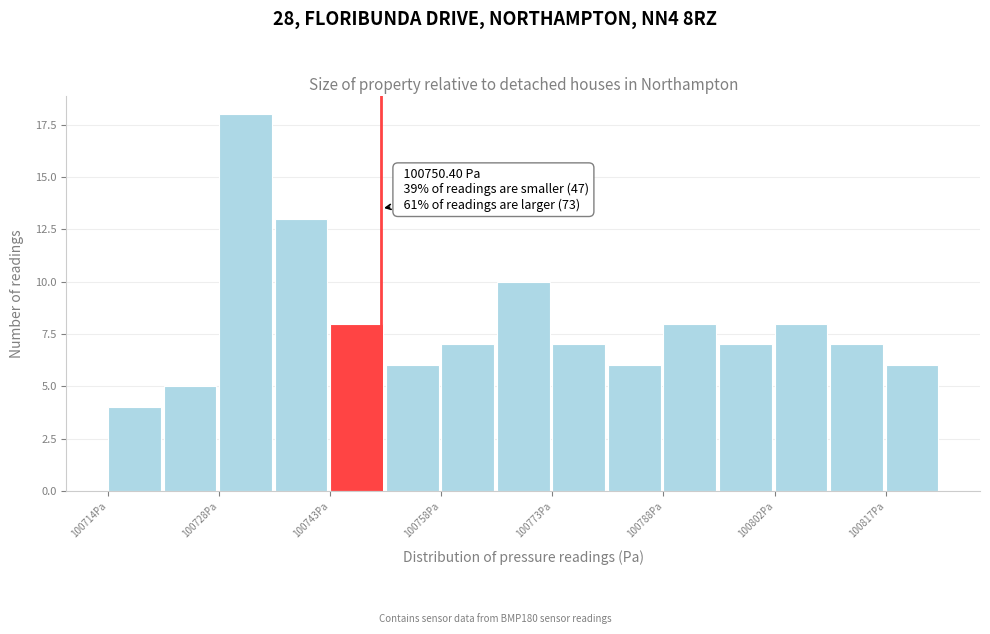

Read against the x-axis, roughly where is the centre of the tallest bar?

100732